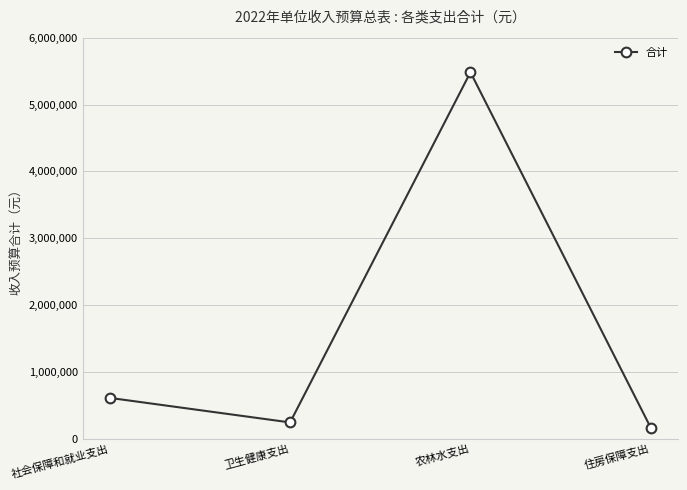

What is the label of the 3rd point from the right?

卫生健康支出